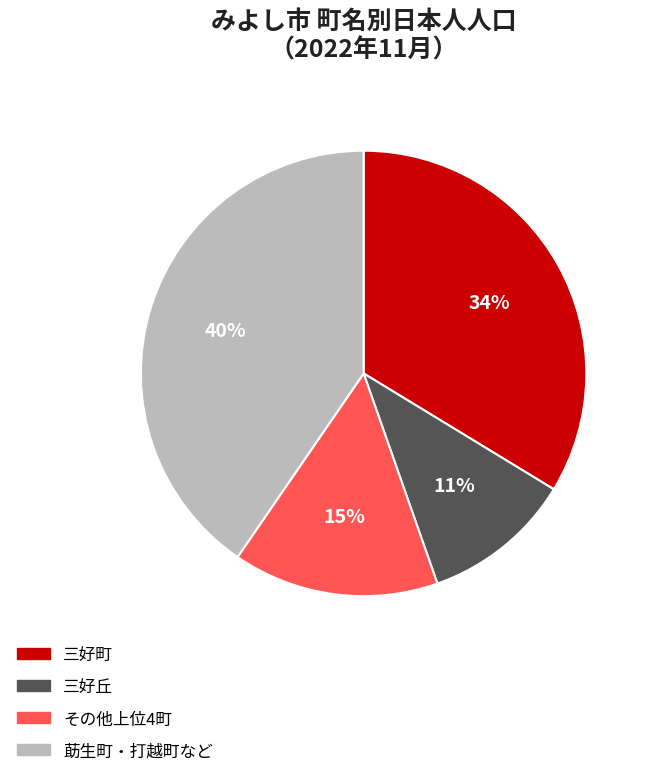

To the nearest percent, what is the average slice percentage?

25%